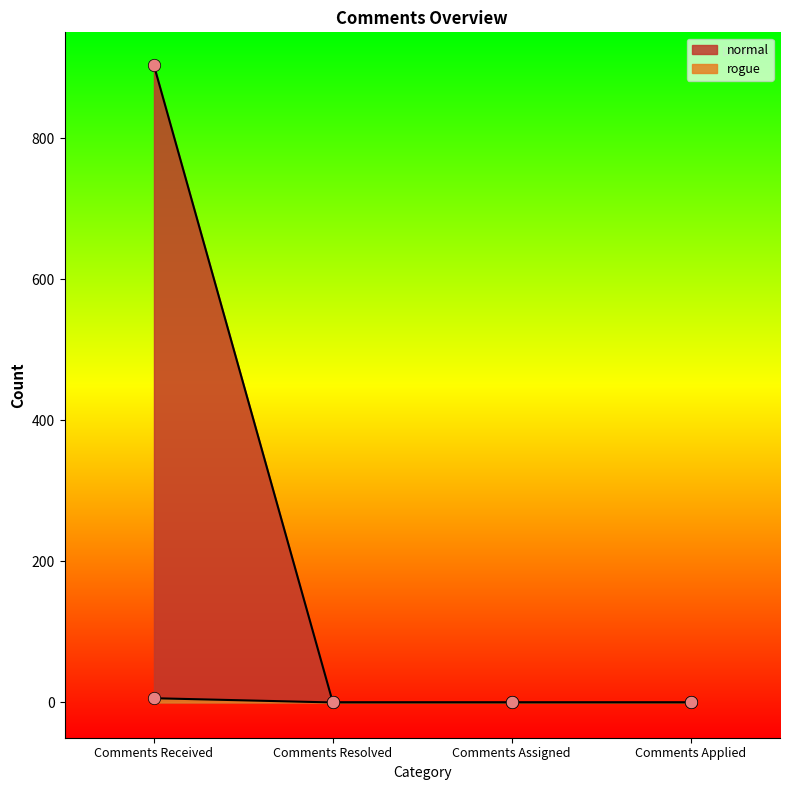

Is the value of rogue at Comments Resolved greater than the value of normal at Comments Received?

No